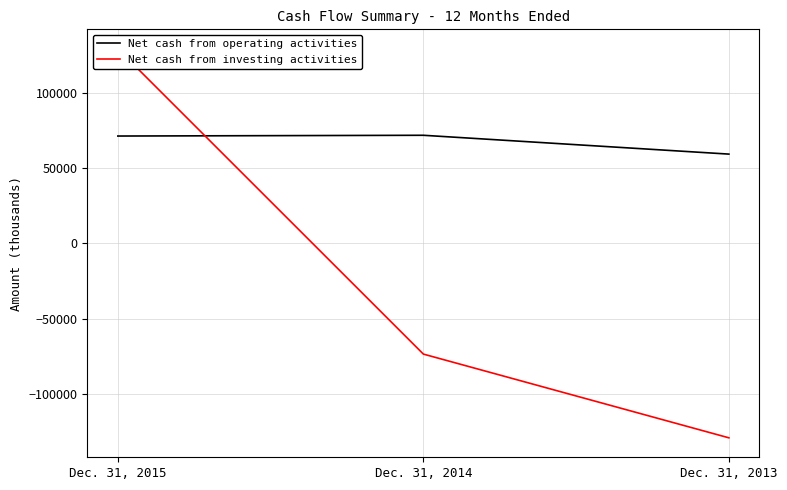

What are all the series names shown in the legend?

Net cash from operating activities, Net cash from investing activities